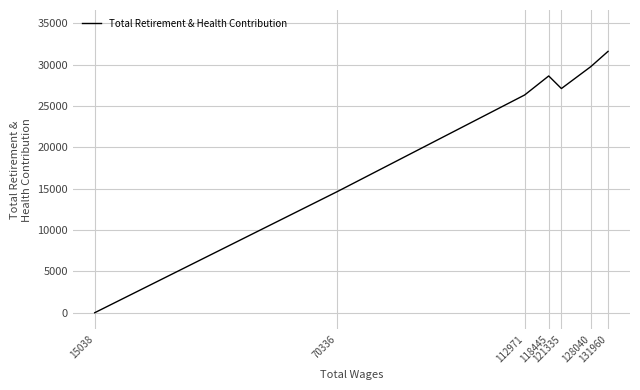

At which category does the chart reach its minimum across all series?

15038